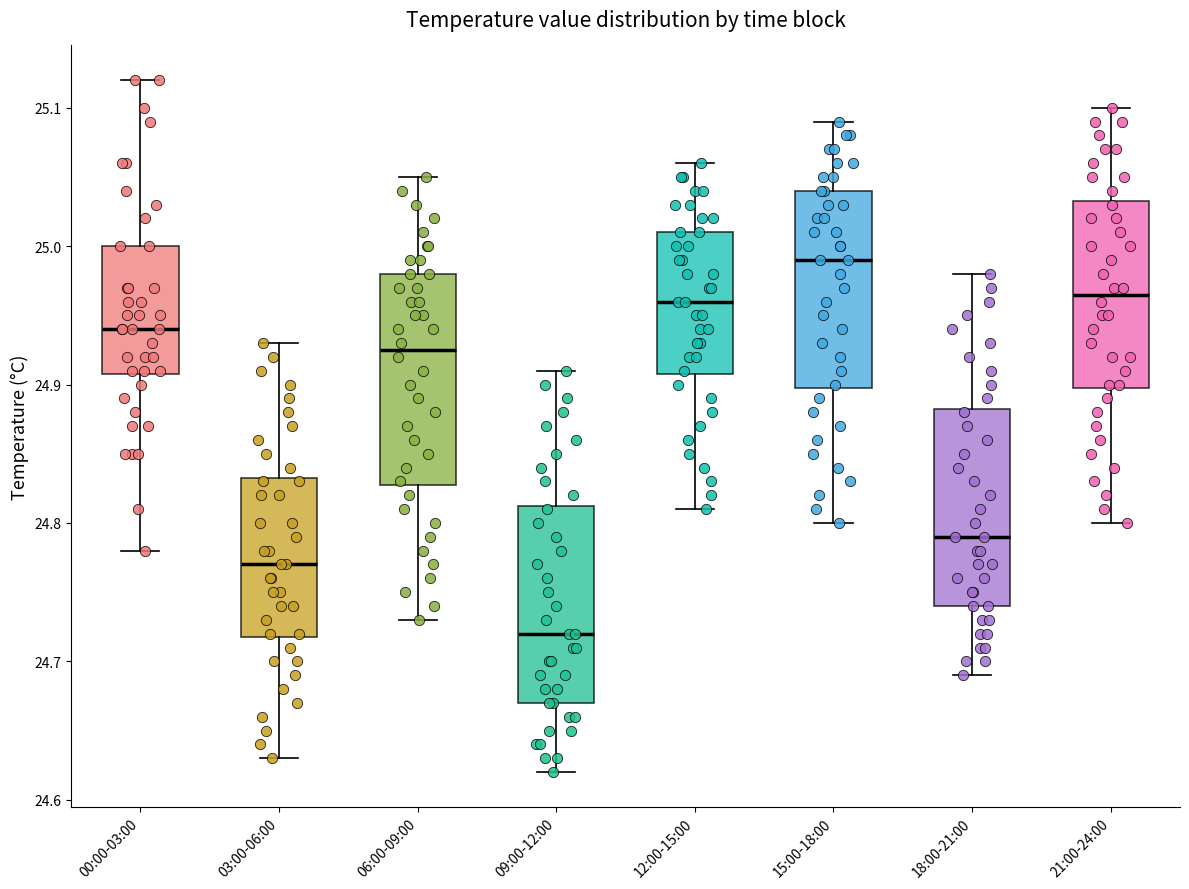

Where does the lower whisker of the box for 15:00-18:00 end on the y-axis? The values are not printed on the chart, so give them approximately, as read against the axis.

24.80